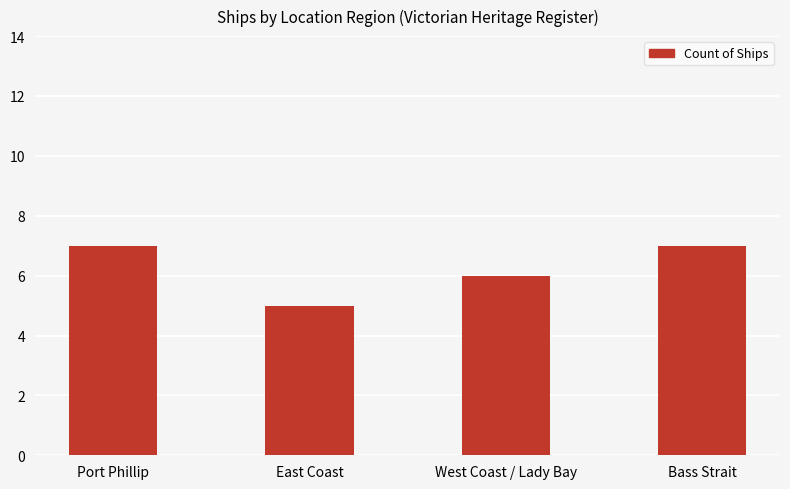

Which has a higher value, Bass Strait or West Coast / Lady Bay?

Bass Strait